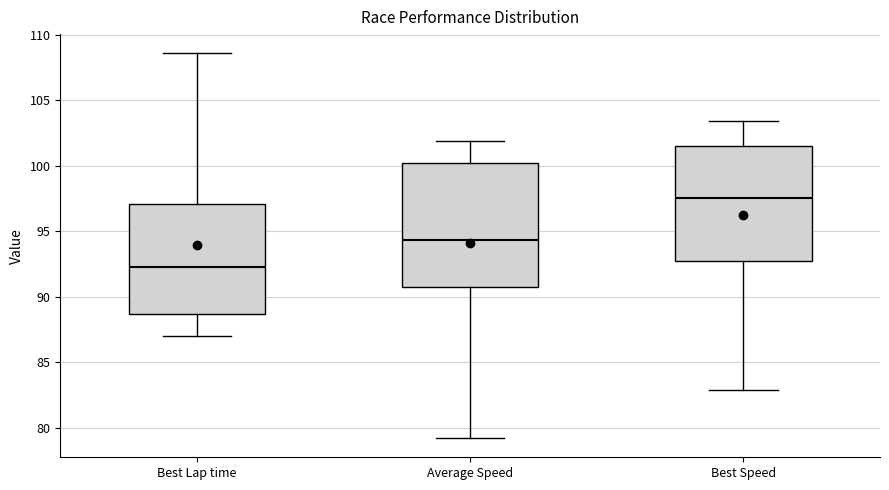

Which box has the lowest median line?

Best Lap time